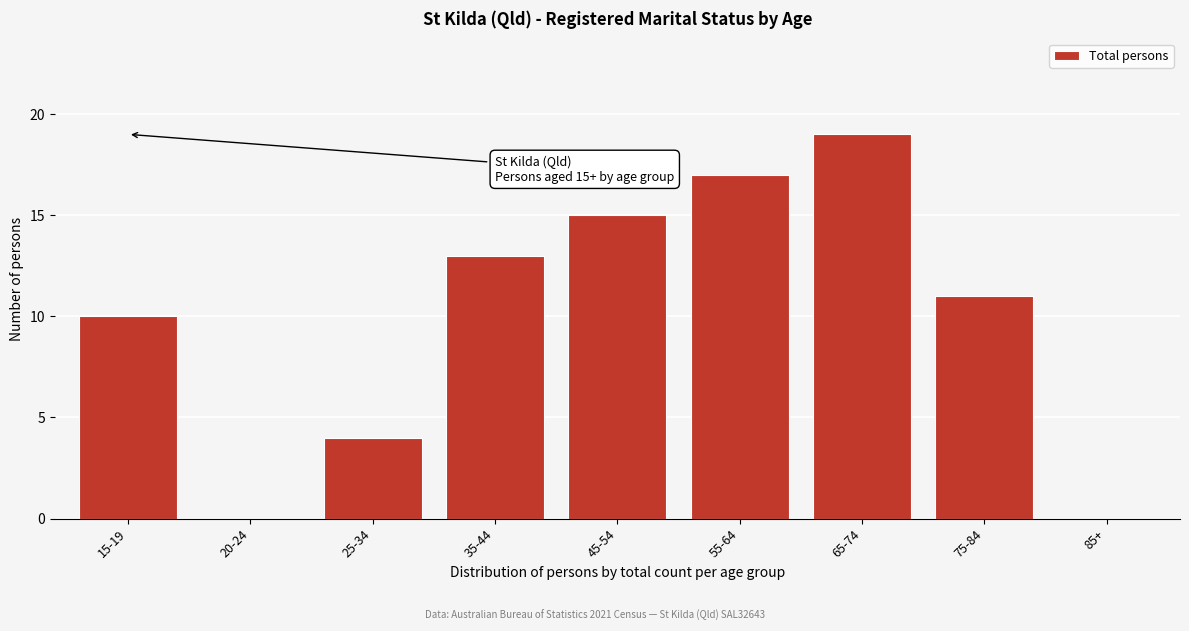

Reading left to right, what are all the values shown in this chart?

15-19=10	20-24=0	25-34=4	35-44=13	45-54=15	55-64=17	65-74=19	75-84=11	85+=0